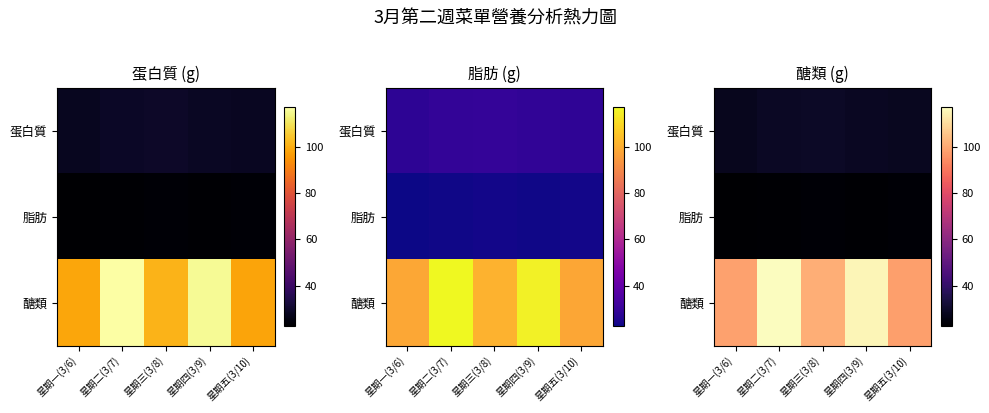

Which series has the largest total across all categories?

醣類